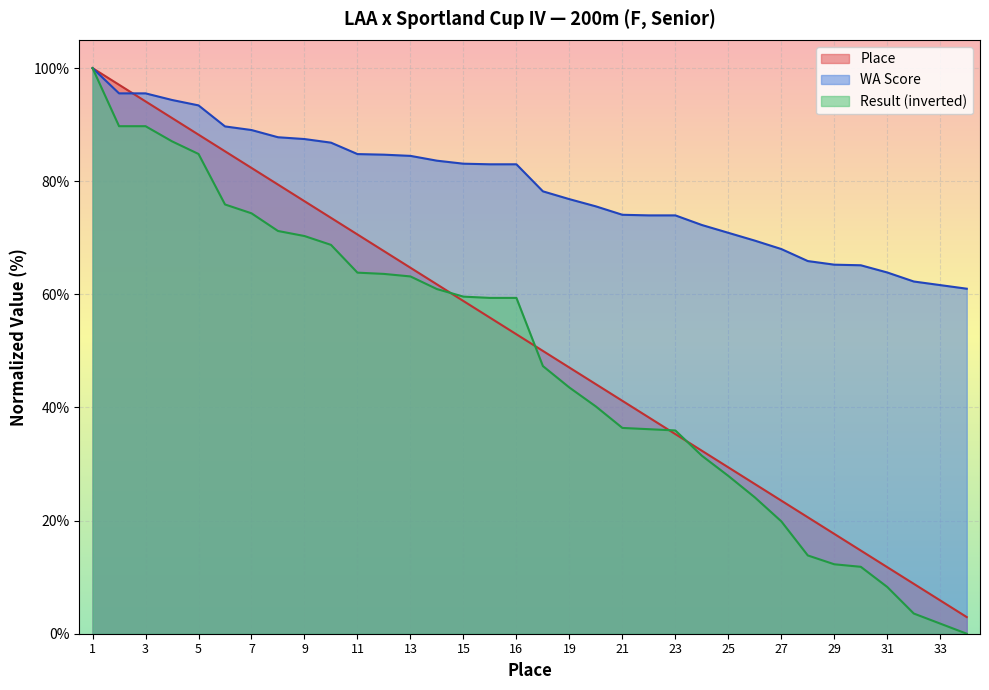

What is the value of the Result point at the 26th from the left?

24.1